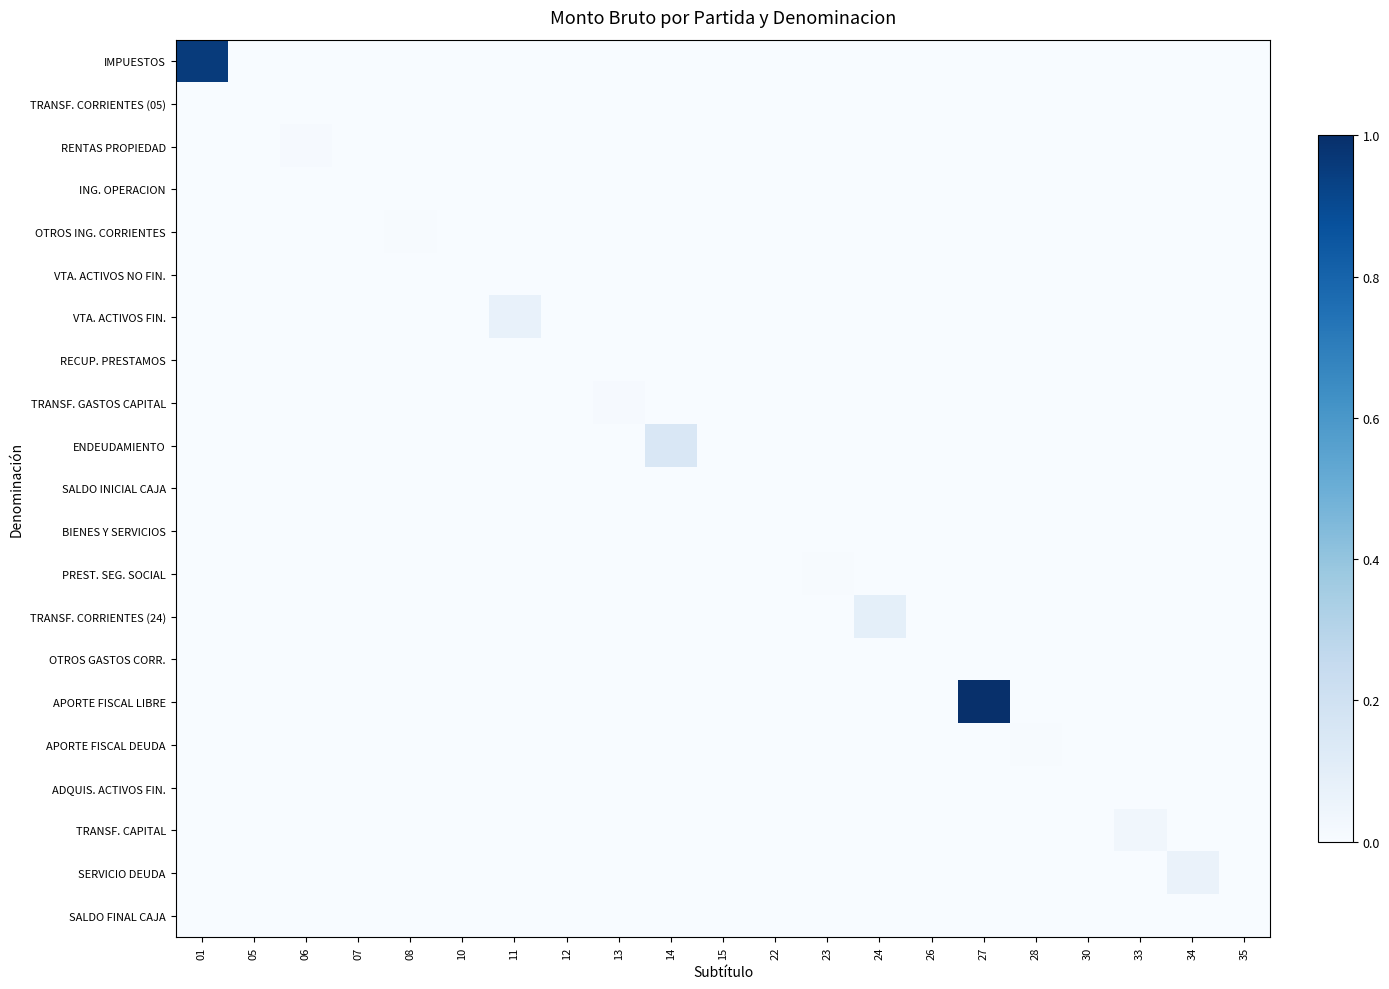

Reading left to right, transcribe all the data shown in this chart.

IMPUESTOS: 01=1.0	05=0.0	06=0.0	07=0.0	08=0.0	10=0.0	11=0.0	12=0.0	13=0.0	14=0.0	15=0.0	22=0.0	23=0.0	24=0.0	26=0.0	27=0.0	28=0.0	30=0.0	33=0.0	34=0.0	35=0.0
TRANSF. CORRIENTES (05): 01=0.0	05=0.0	06=0.0	07=0.0	08=0.0	10=0.0	11=0.0	12=0.0	13=0.0	14=0.0	15=0.0	22=0.0	23=0.0	24=0.0	26=0.0	27=0.0	28=0.0	30=0.0	33=0.0	34=0.0	35=0.0
RENTAS PROPIEDAD: 01=0.0	05=0.0	06=0.0	07=0.0	08=0.0	10=0.0	11=0.0	12=0.0	13=0.0	14=0.0	15=0.0	22=0.0	23=0.0	24=0.0	26=0.0	27=0.0	28=0.0	30=0.0	33=0.0	34=0.0	35=0.0
ING. OPERACION: 01=0.0	05=0.0	06=0.0	07=0.0	08=0.0	10=0.0	11=0.0	12=0.0	13=0.0	14=0.0	15=0.0	22=0.0	23=0.0	24=0.0	26=0.0	27=0.0	28=0.0	30=0.0	33=0.0	34=0.0	35=0.0
OTROS ING. CORRIENTES: 01=0.0	05=0.0	06=0.0	07=0.0	08=0.0	10=0.0	11=0.0	12=0.0	13=0.0	14=0.0	15=0.0	22=0.0	23=0.0	24=0.0	26=0.0	27=0.0	28=0.0	30=0.0	33=0.0	34=0.0	35=0.0
VTA. ACTIVOS NO FIN.: 01=0.0	05=0.0	06=0.0	07=0.0	08=0.0	10=0.0	11=0.0	12=0.0	13=0.0	14=0.0	15=0.0	22=0.0	23=0.0	24=0.0	26=0.0	27=0.0	28=0.0	30=0.0	33=0.0	34=0.0	35=0.0
VTA. ACTIVOS FIN.: 01=0.0	05=0.0	06=0.0	07=0.0	08=0.0	10=0.0	11=0.1	12=0.0	13=0.0	14=0.0	15=0.0	22=0.0	23=0.0	24=0.0	26=0.0	27=0.0	28=0.0	30=0.0	33=0.0	34=0.0	35=0.0
RECUP. PRESTAMOS: 01=0.0	05=0.0	06=0.0	07=0.0	08=0.0	10=0.0	11=0.0	12=0.0	13=0.0	14=0.0	15=0.0	22=0.0	23=0.0	24=0.0	26=0.0	27=0.0	28=0.0	30=0.0	33=0.0	34=0.0	35=0.0
TRANSF. GASTOS CAPITAL: 01=0.0	05=0.0	06=0.0	07=0.0	08=0.0	10=0.0	11=0.0	12=0.0	13=0.0	14=0.0	15=0.0	22=0.0	23=0.0	24=0.0	26=0.0	27=0.0	28=0.0	30=0.0	33=0.0	34=0.0	35=0.0
ENDEUDAMIENTO: 01=0.0	05=0.0	06=0.0	07=0.0	08=0.0	10=0.0	11=0.0	12=0.0	13=0.0	14=0.2	15=0.0	22=0.0	23=0.0	24=0.0	26=0.0	27=0.0	28=0.0	30=0.0	33=0.0	34=0.0	35=0.0
SALDO INICIAL CAJA: 01=0.0	05=0.0	06=0.0	07=0.0	08=0.0	10=0.0	11=0.0	12=0.0	13=0.0	14=0.0	15=0.0	22=0.0	23=0.0	24=0.0	26=0.0	27=0.0	28=0.0	30=0.0	33=0.0	34=0.0	35=0.0
BIENES Y SERVICIOS: 01=0.0	05=0.0	06=0.0	07=0.0	08=0.0	10=0.0	11=0.0	12=0.0	13=0.0	14=0.0	15=0.0	22=0.0	23=0.0	24=0.0	26=0.0	27=0.0	28=0.0	30=0.0	33=0.0	34=0.0	35=0.0
PREST. SEG. SOCIAL: 01=0.0	05=0.0	06=0.0	07=0.0	08=0.0	10=0.0	11=0.0	12=0.0	13=0.0	14=0.0	15=0.0	22=0.0	23=0.0	24=0.0	26=0.0	27=0.0	28=0.0	30=0.0	33=0.0	34=0.0	35=0.0
TRANSF. CORRIENTES (24): 01=0.0	05=0.0	06=0.0	07=0.0	08=0.0	10=0.0	11=0.0	12=0.0	13=0.0	14=0.0	15=0.0	22=0.0	23=0.0	24=0.1	26=0.0	27=0.0	28=0.0	30=0.0	33=0.0	34=0.0	35=0.0
OTROS GASTOS CORR.: 01=0.0	05=0.0	06=0.0	07=0.0	08=0.0	10=0.0	11=0.0	12=0.0	13=0.0	14=0.0	15=0.0	22=0.0	23=0.0	24=0.0	26=0.0	27=0.0	28=0.0	30=0.0	33=0.0	34=0.0	35=0.0
APORTE FISCAL LIBRE: 01=0.0	05=0.0	06=0.0	07=0.0	08=0.0	10=0.0	11=0.0	12=0.0	13=0.0	14=0.0	15=0.0	22=0.0	23=0.0	24=0.0	26=0.0	27=1.0	28=0.0	30=0.0	33=0.0	34=0.0	35=0.0
APORTE FISCAL DEUDA: 01=0.0	05=0.0	06=0.0	07=0.0	08=0.0	10=0.0	11=0.0	12=0.0	13=0.0	14=0.0	15=0.0	22=0.0	23=0.0	24=0.0	26=0.0	27=0.0	28=0.0	30=0.0	33=0.0	34=0.0	35=0.0
ADQUIS. ACTIVOS FIN.: 01=0.0	05=0.0	06=0.0	07=0.0	08=0.0	10=0.0	11=0.0	12=0.0	13=0.0	14=0.0	15=0.0	22=0.0	23=0.0	24=0.0	26=0.0	27=0.0	28=0.0	30=0.0	33=0.0	34=0.0	35=0.0
TRANSF. CAPITAL: 01=0.0	05=0.0	06=0.0	07=0.0	08=0.0	10=0.0	11=0.0	12=0.0	13=0.0	14=0.0	15=0.0	22=0.0	23=0.0	24=0.0	26=0.0	27=0.0	28=0.0	30=0.0	33=0.0	34=0.0	35=0.0
SERVICIO DEUDA: 01=0.0	05=0.0	06=0.0	07=0.0	08=0.0	10=0.0	11=0.0	12=0.0	13=0.0	14=0.0	15=0.0	22=0.0	23=0.0	24=0.0	26=0.0	27=0.0	28=0.0	30=0.0	33=0.0	34=0.1	35=0.0
SALDO FINAL CAJA: 01=0.0	05=0.0	06=0.0	07=0.0	08=0.0	10=0.0	11=0.0	12=0.0	13=0.0	14=0.0	15=0.0	22=0.0	23=0.0	24=0.0	26=0.0	27=0.0	28=0.0	30=0.0	33=0.0	34=0.0	35=0.0